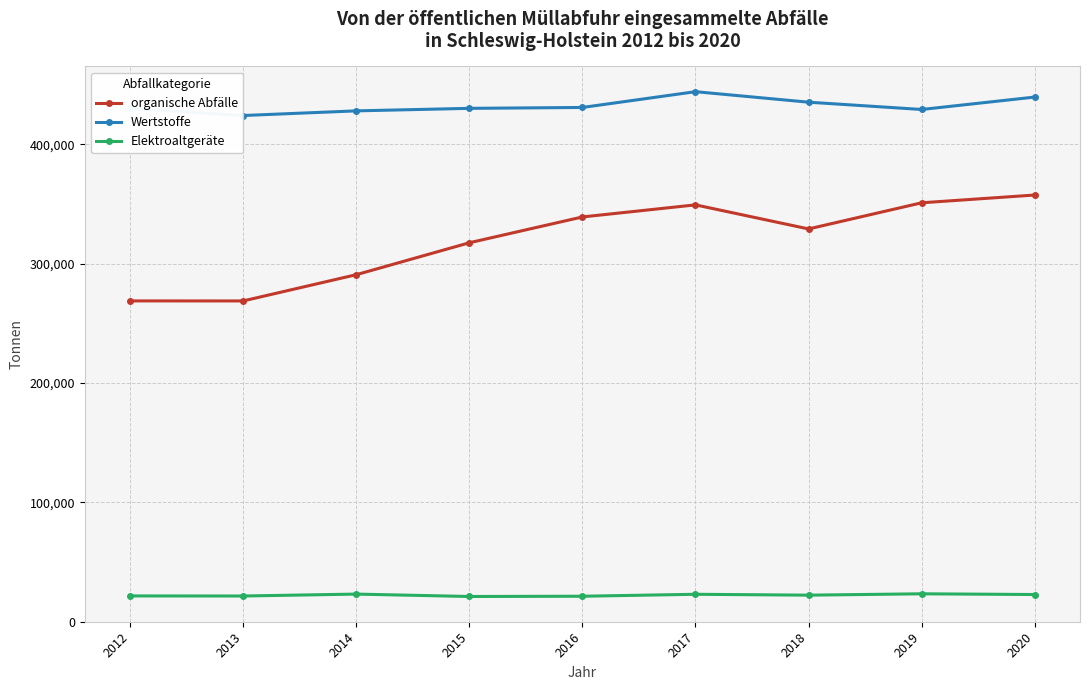

At which label does Wertstoffe reach its minimum?

2013